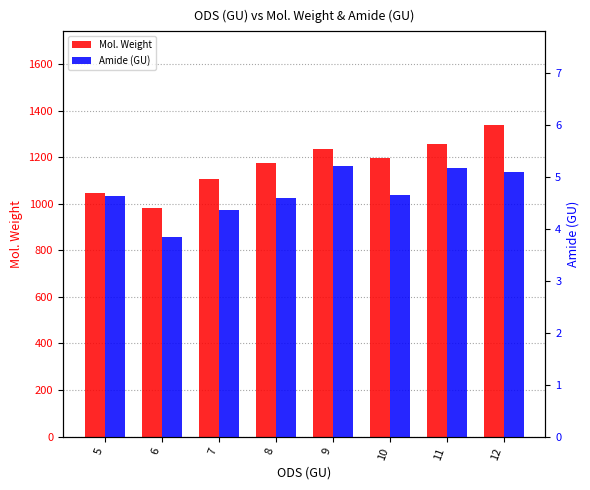

What is the greatest value displayed?

1338.3